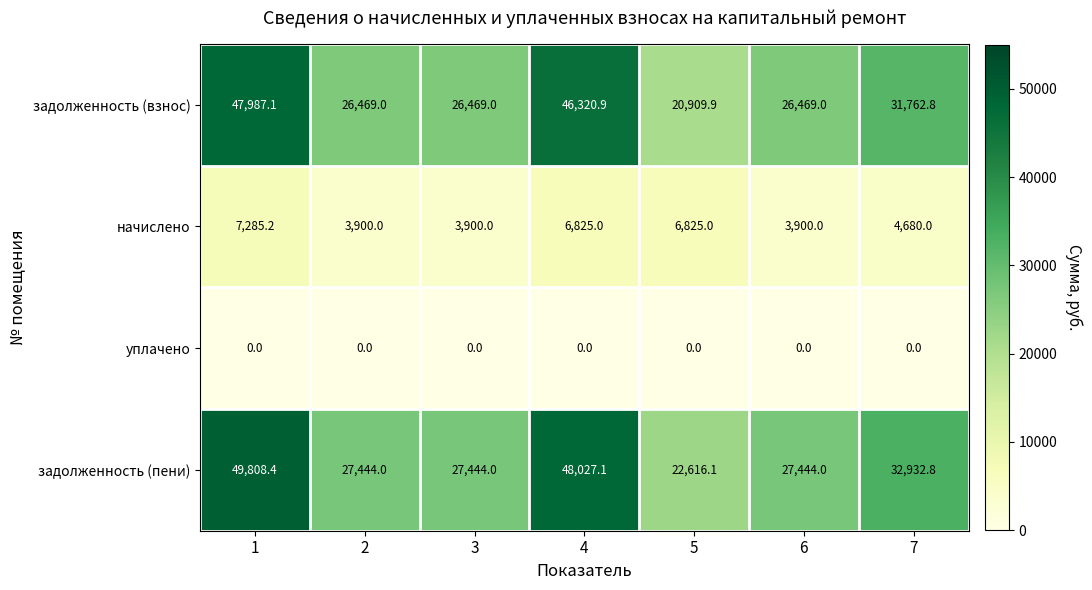

Read the задолженность (взнос) value at 5.

20909.9